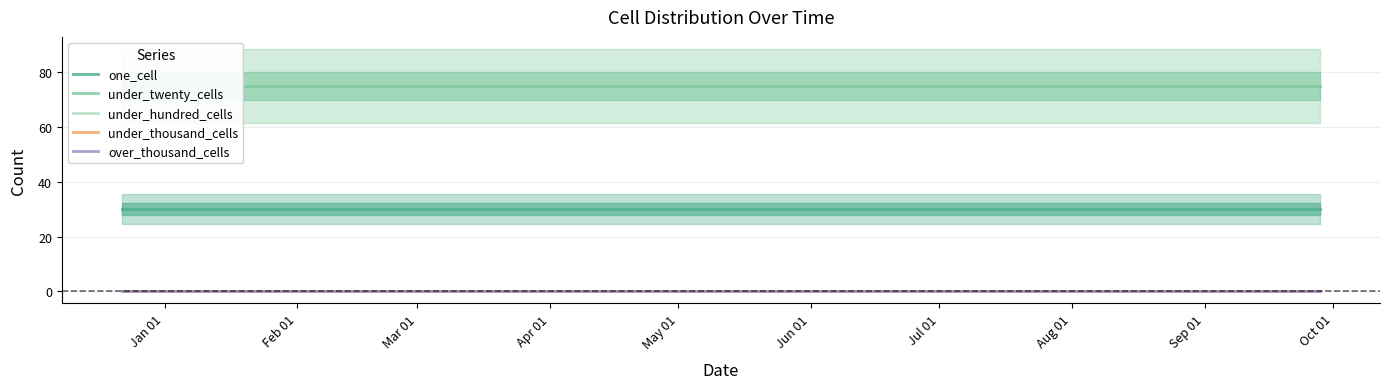

At Apr 01, list the series in order from smallest to largest.

under_hundred_cells, under_thousand_cells, over_thousand_cells, one_cell, under_twenty_cells